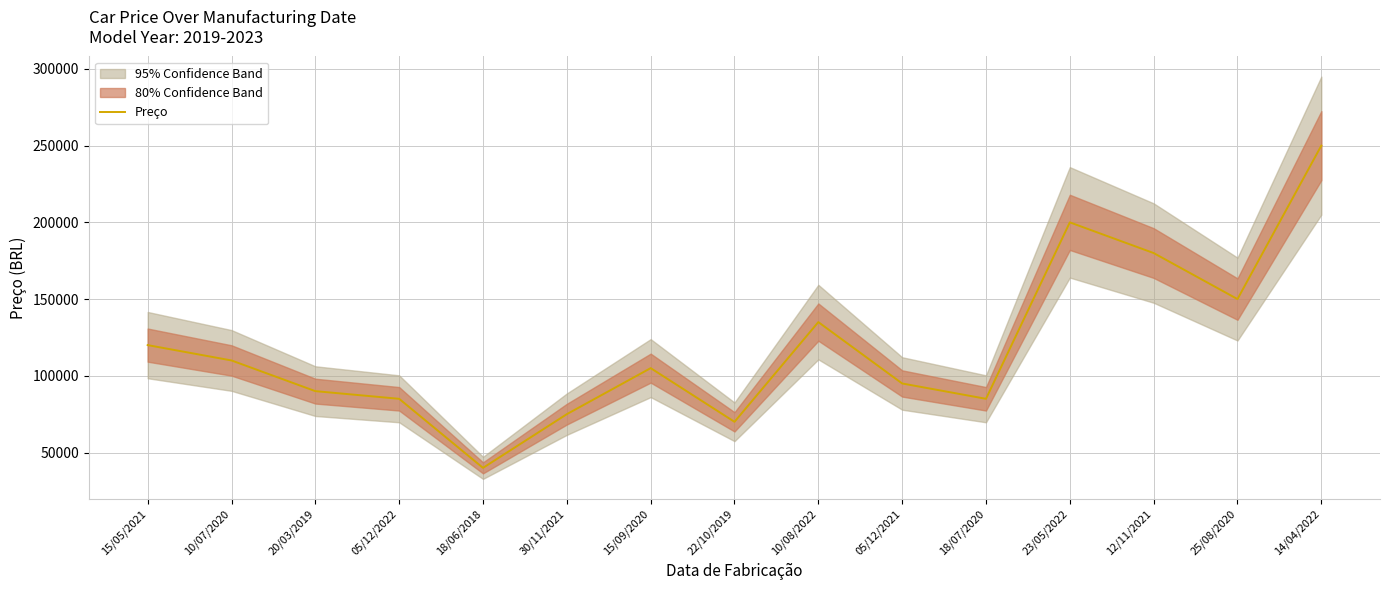

What is the maximum value shown in the chart?

250000